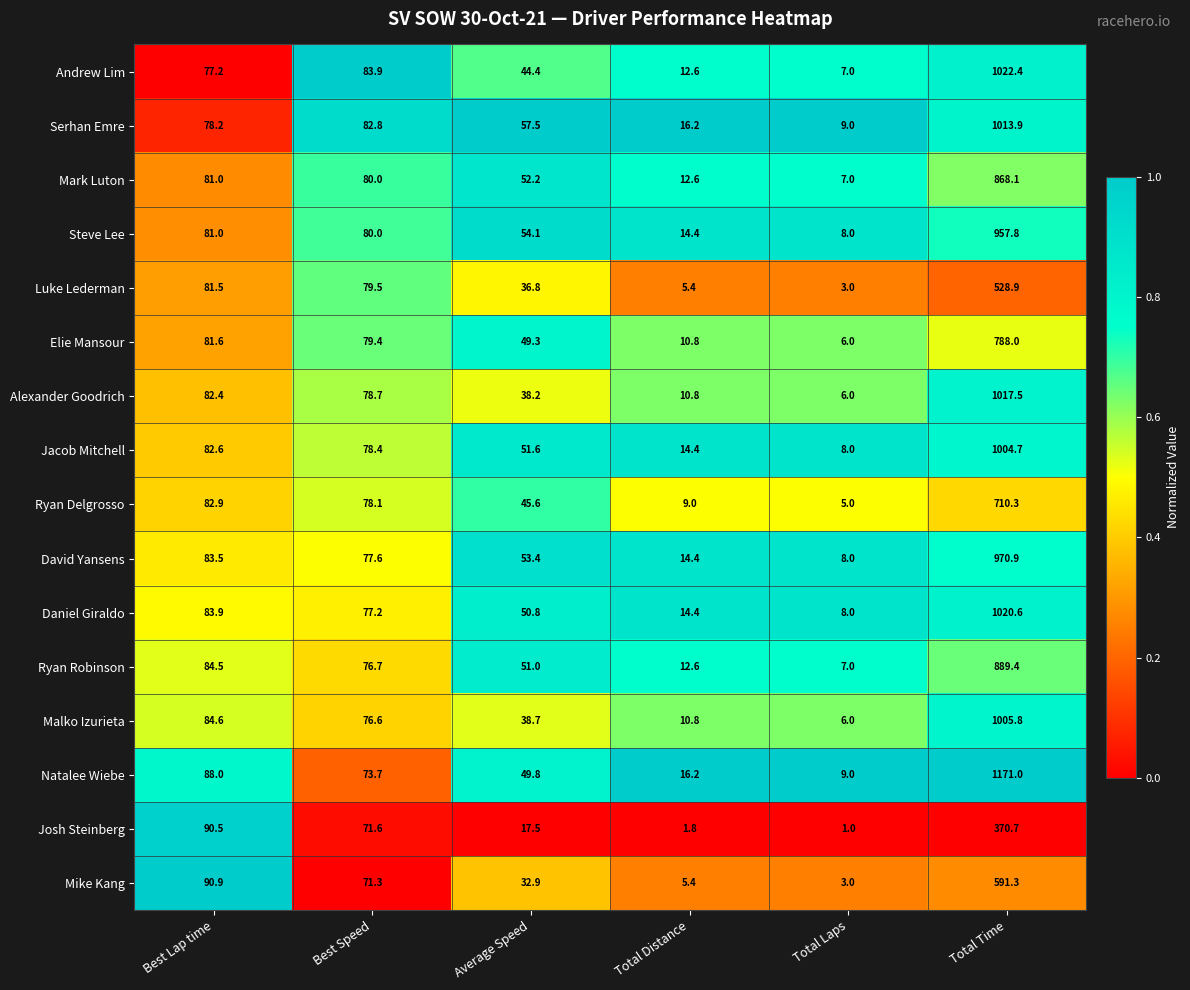

What is the greatest value displayed?

1171.0